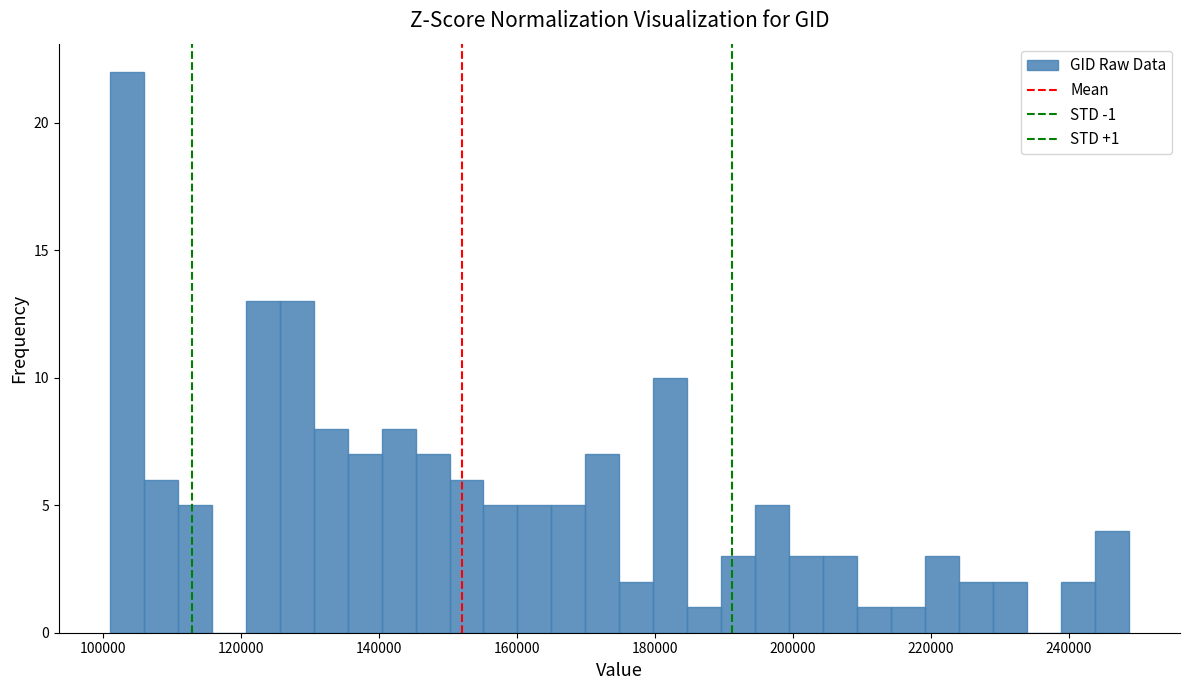

Read against the x-axis, roughly where is the centre of the tallest bar?

104000